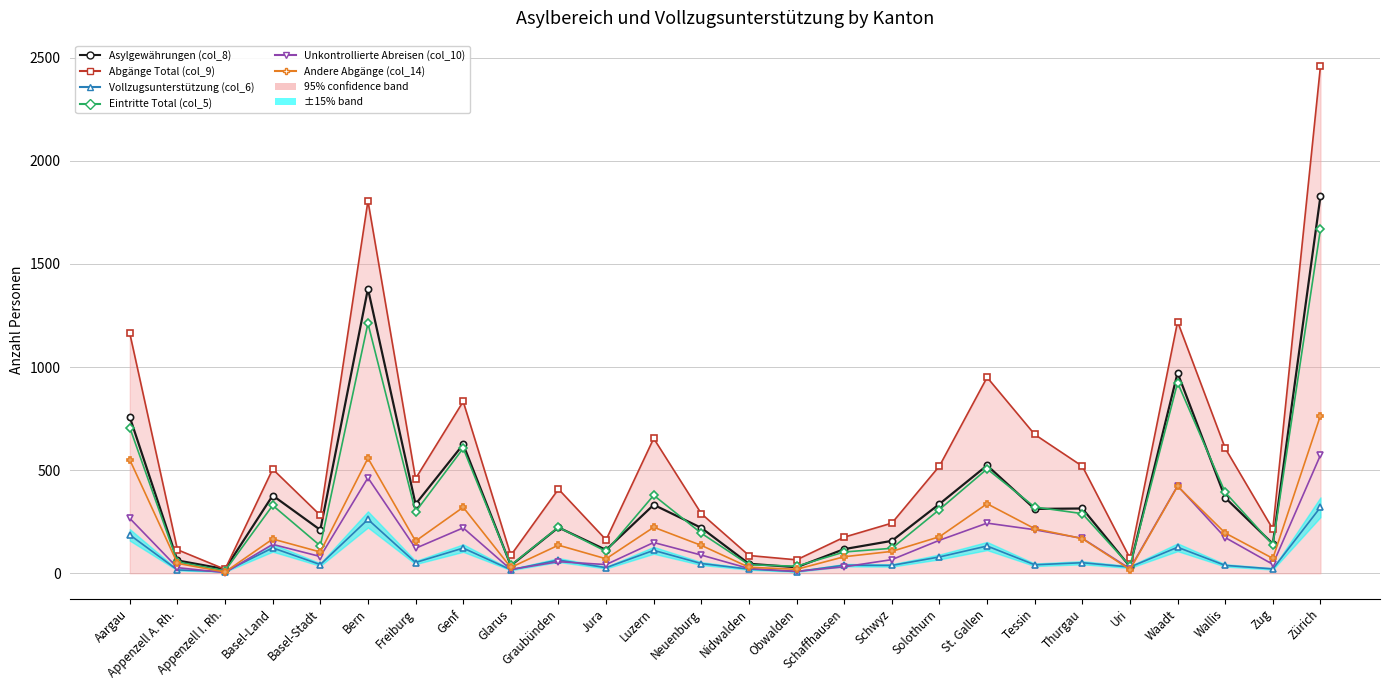

What is the approximate value of Andere Abgänge (col_14) at Thurgau, to the nearest 10?

170